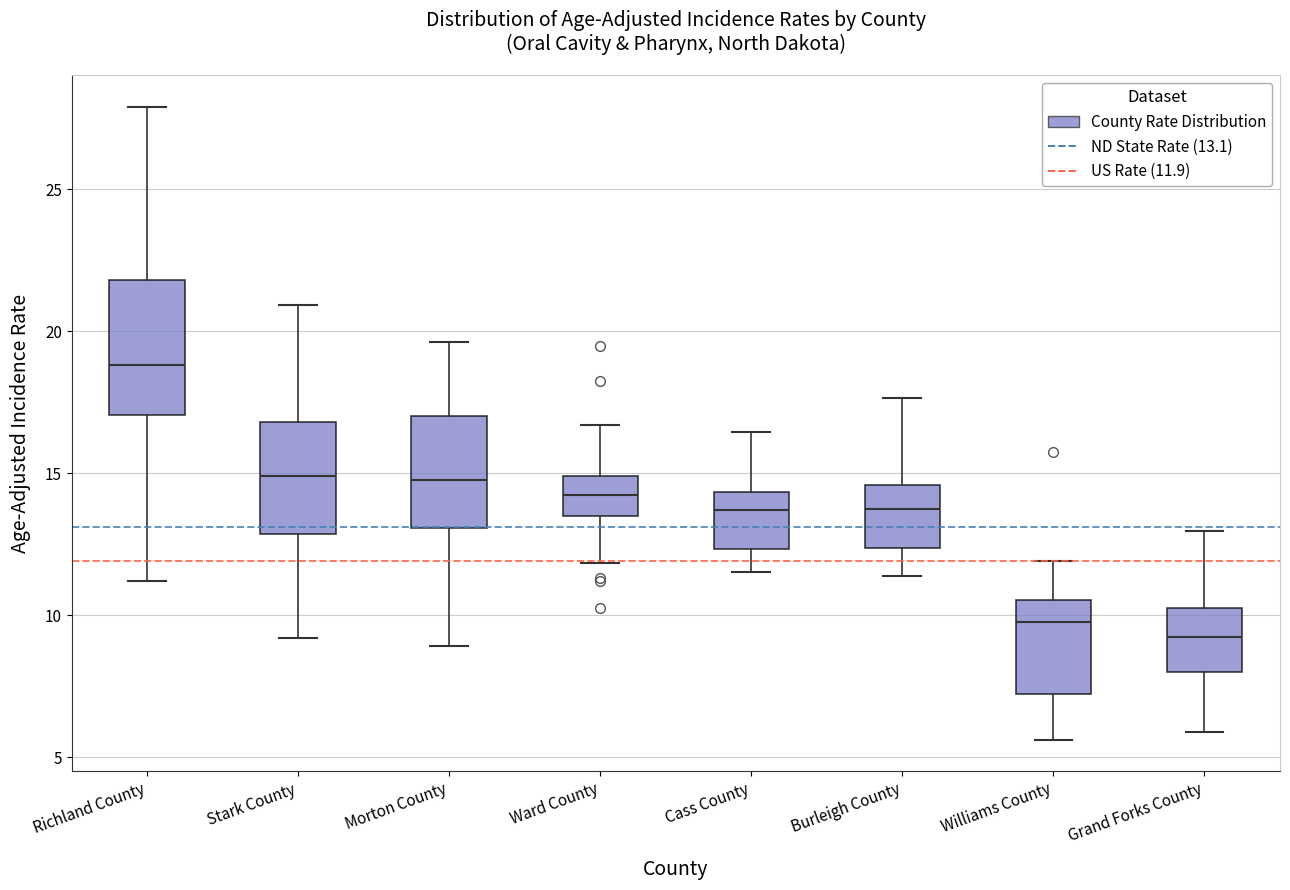

Which box has the lowest median line?

Grand Forks County